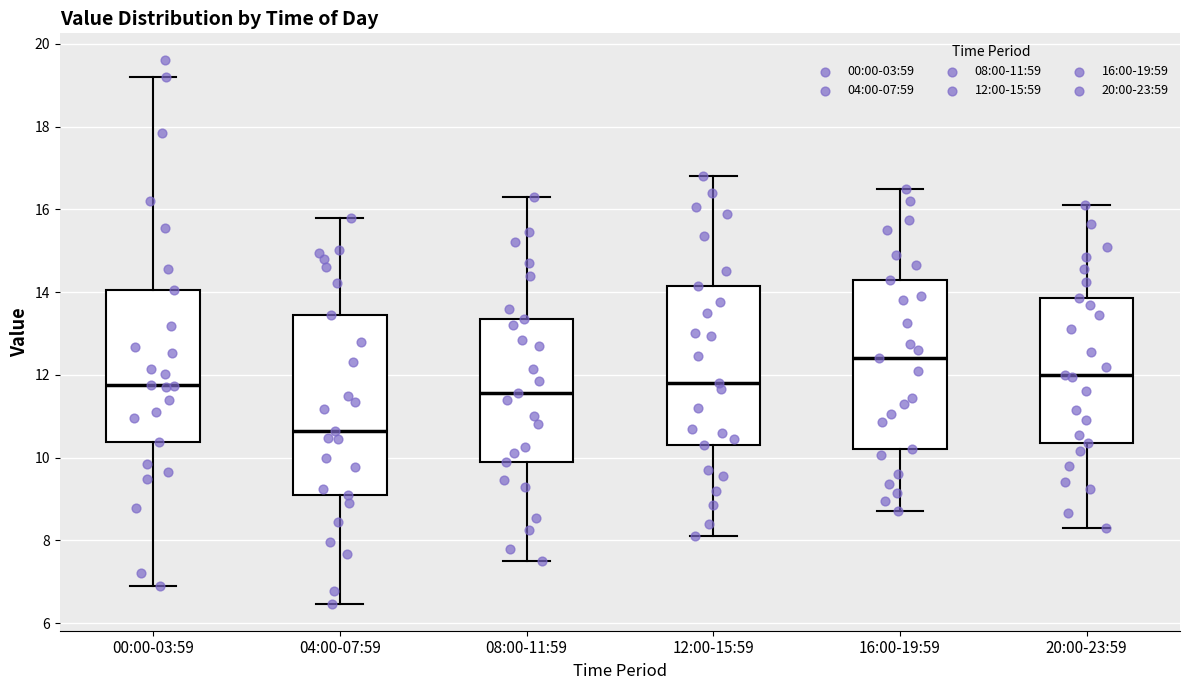

Where does the median line of the box for 08:00-11:59 sit on the y-axis? The values are not printed on the chart, so give them approximately, as read against the axis.

11.6